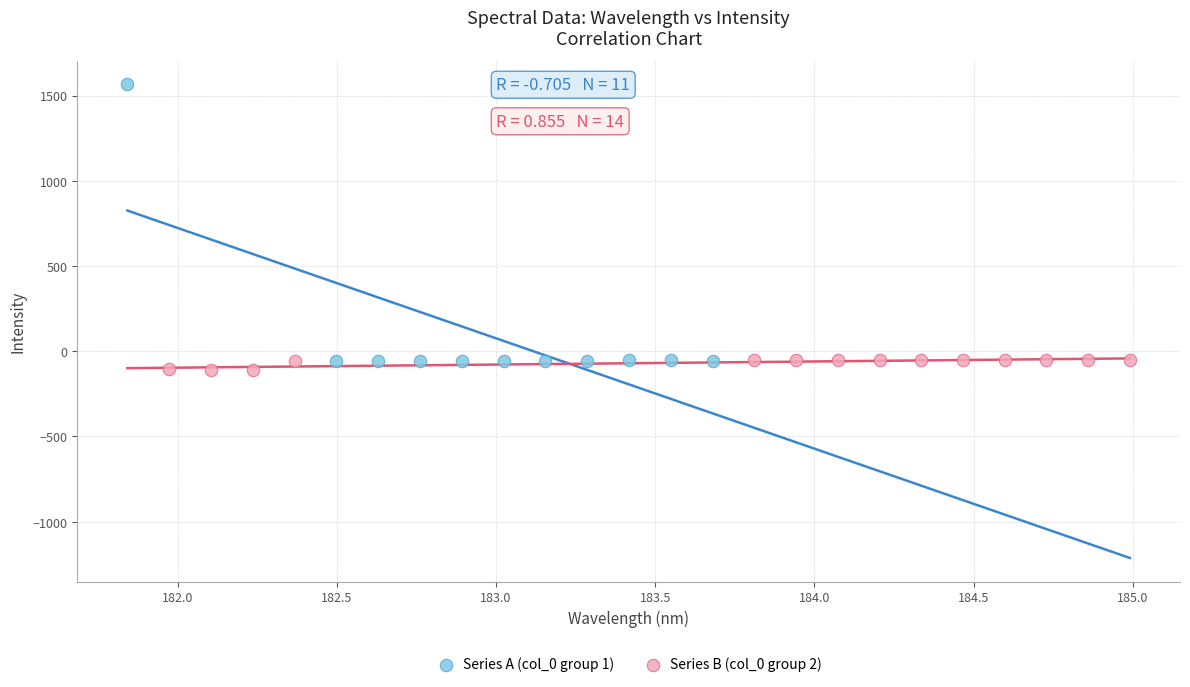

Which series reaches the maximum Y coordinate?

Series A (col_0 group 1)